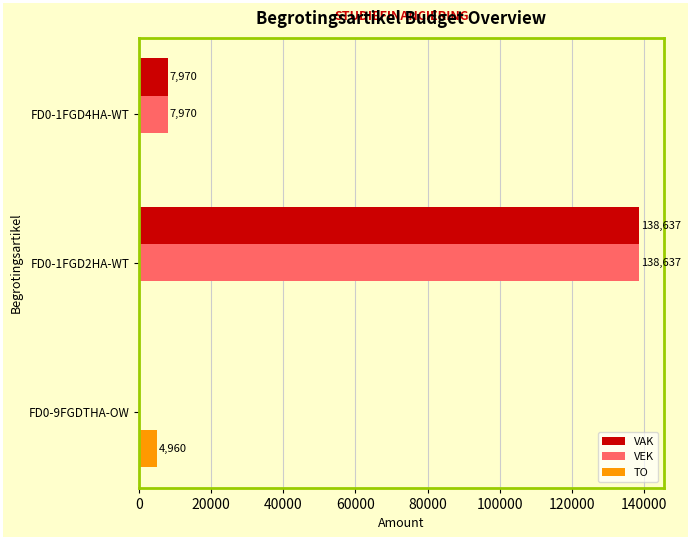

The TO series shows 0 at FD0-1FGD4HA-WT. True or false?

True